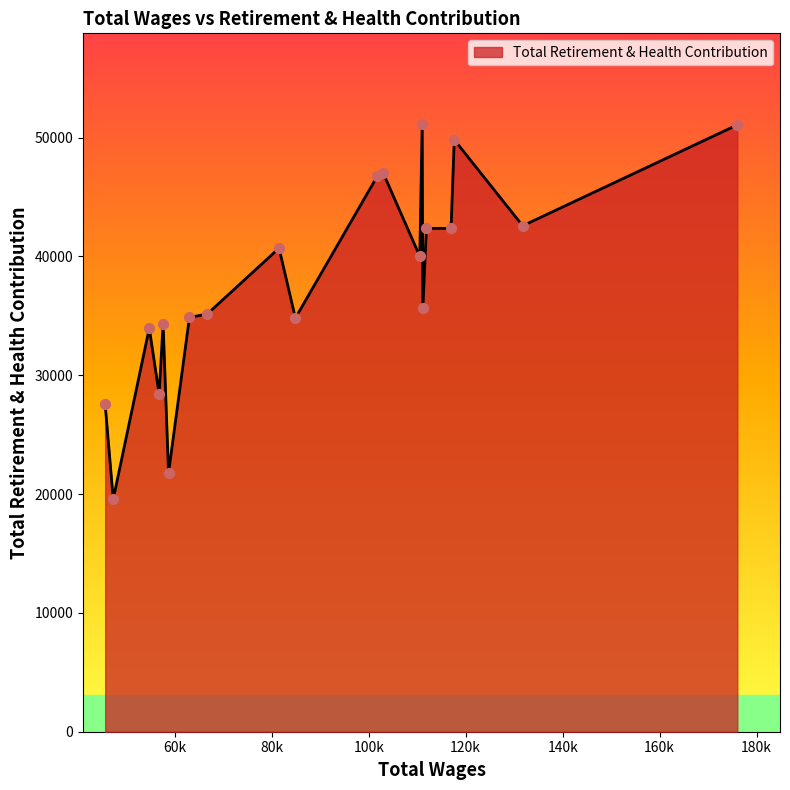

What is the maximum value shown in the chart?

51102